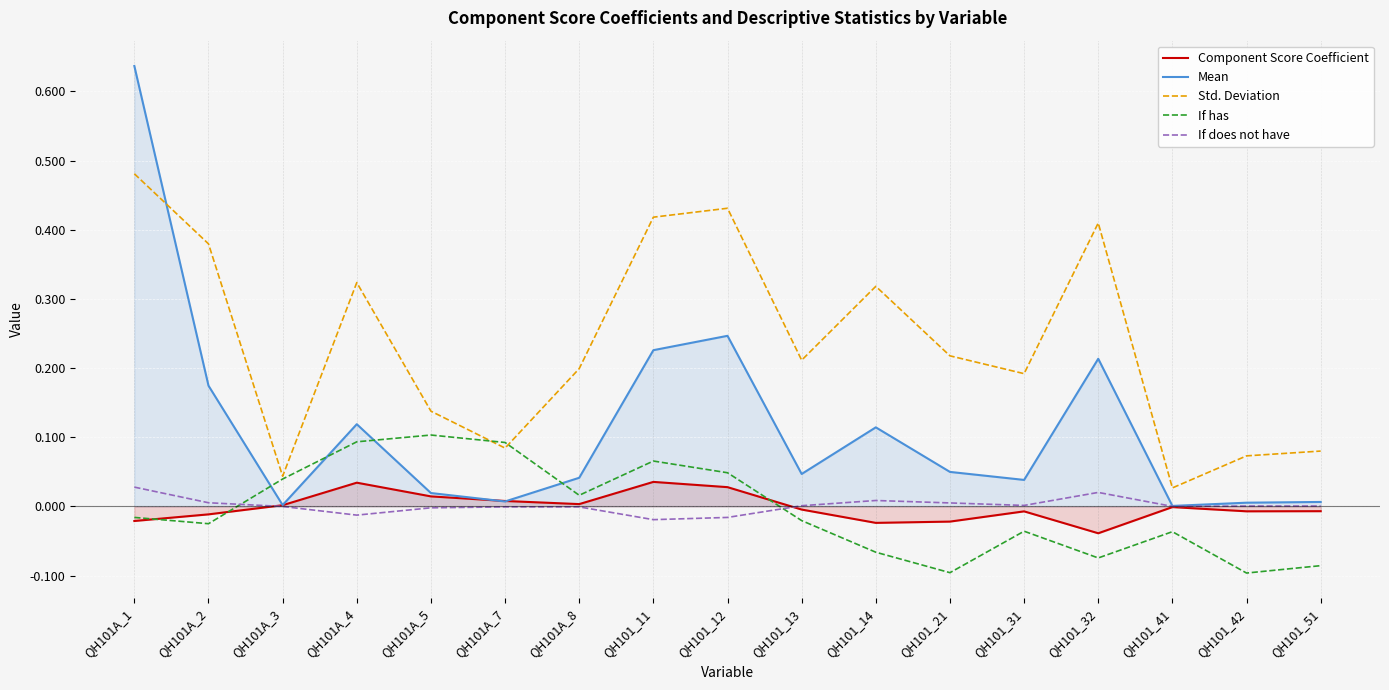

What are all the series names shown in the legend?

Component Score Coefficient, Mean, Std. Deviation, If has, If does not have